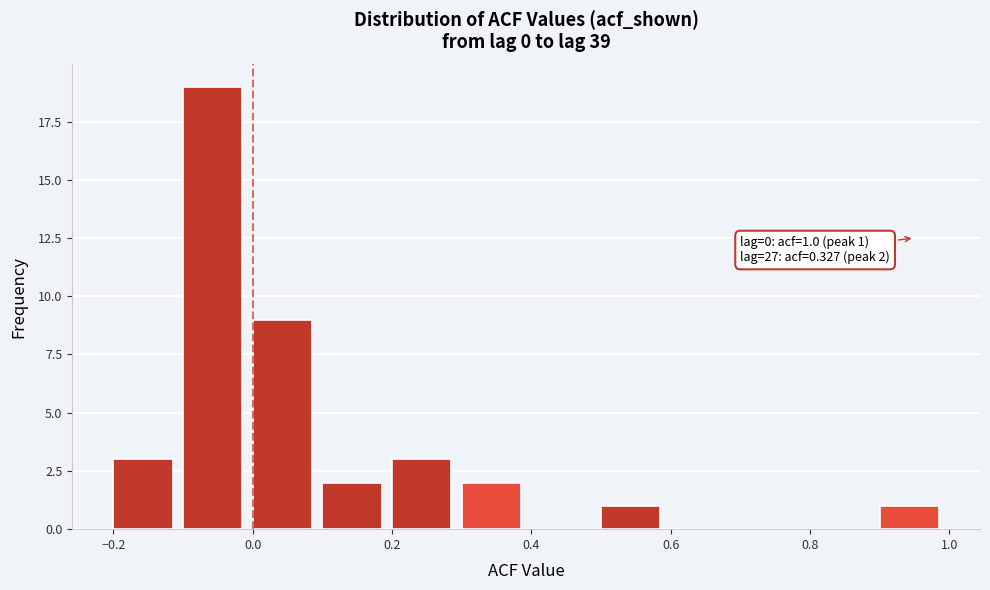

Which range on the x-axis has the tallest bar?

-0.1 to 0.0